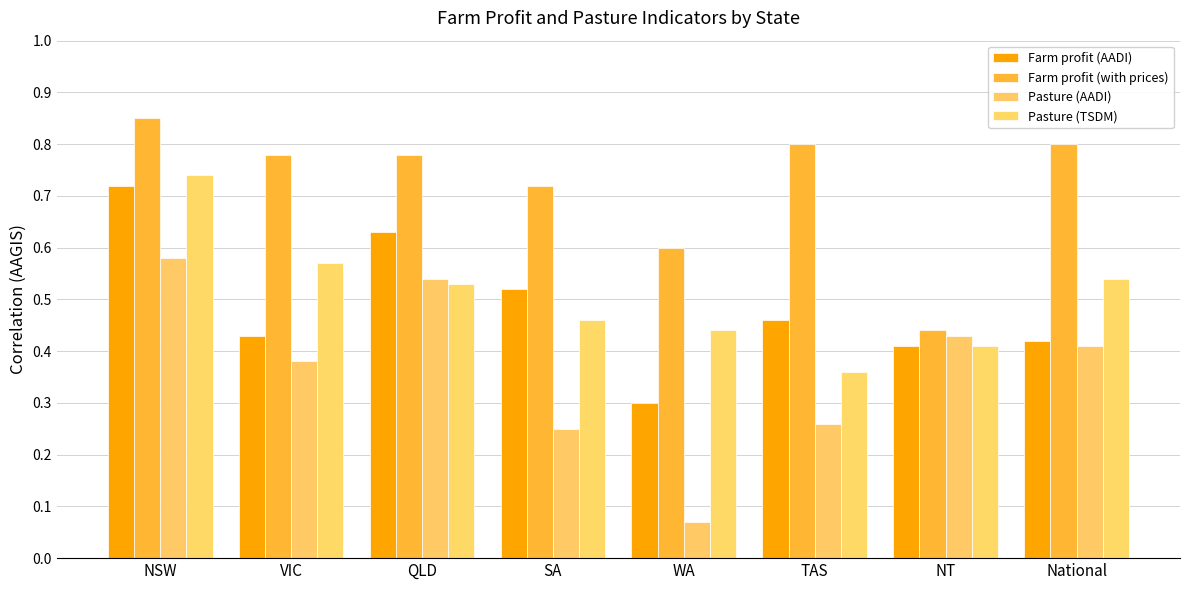

Reading left to right, what are all the values shown in this chart?

Farm profit (AADI): 0.7	0.4	0.6	0.5	0.3	0.5	0.4	0.4
Farm profit (with prices): 0.8	0.8	0.8	0.7	0.6	0.8	0.4	0.8
Pasture (AADI): 0.6	0.4	0.5	0.2	0.1	0.3	0.4	0.4
Pasture (TSDM): 0.7	0.6	0.5	0.5	0.4	0.4	0.4	0.5